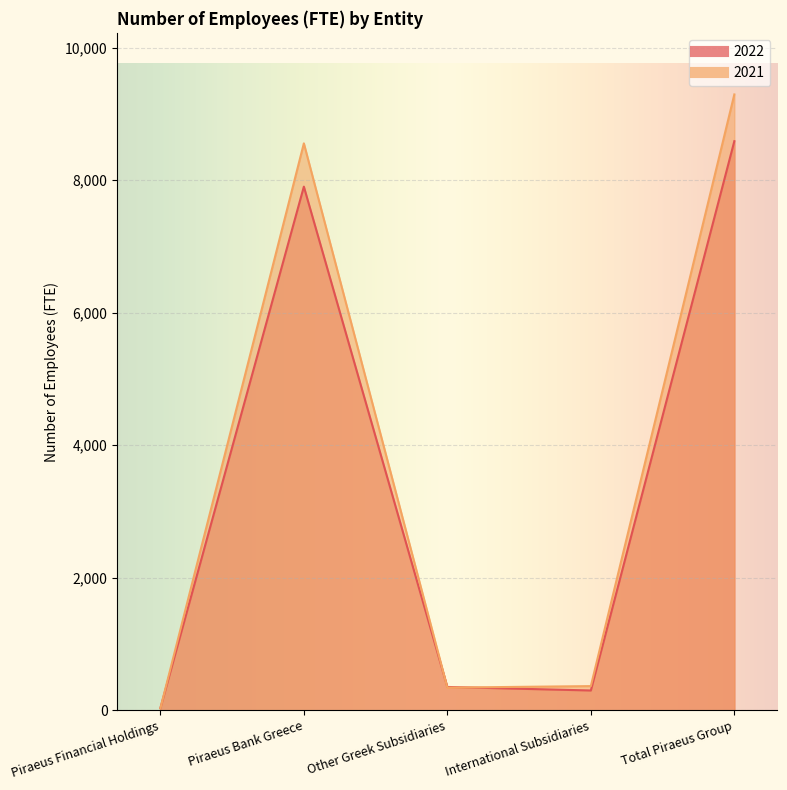

Where do 2021 and 2022 first cross each other?

Piraeus Financial Holdings and Piraeus Bank Greece